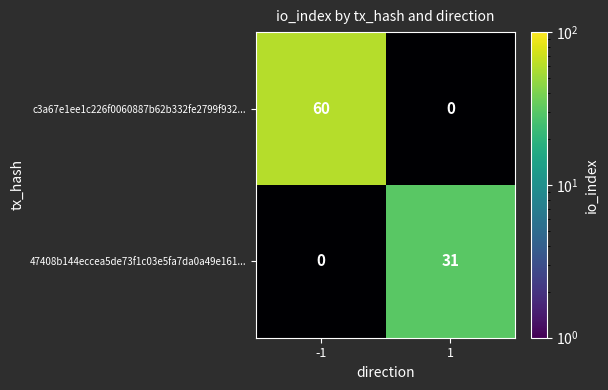

Is the value of c3a67e1ee1c226f0060887b62b332fe2799f932... at 1 greater than the value of 47408b144eccea5de73f1c03e5fa7da0a49e161... at 1?

No